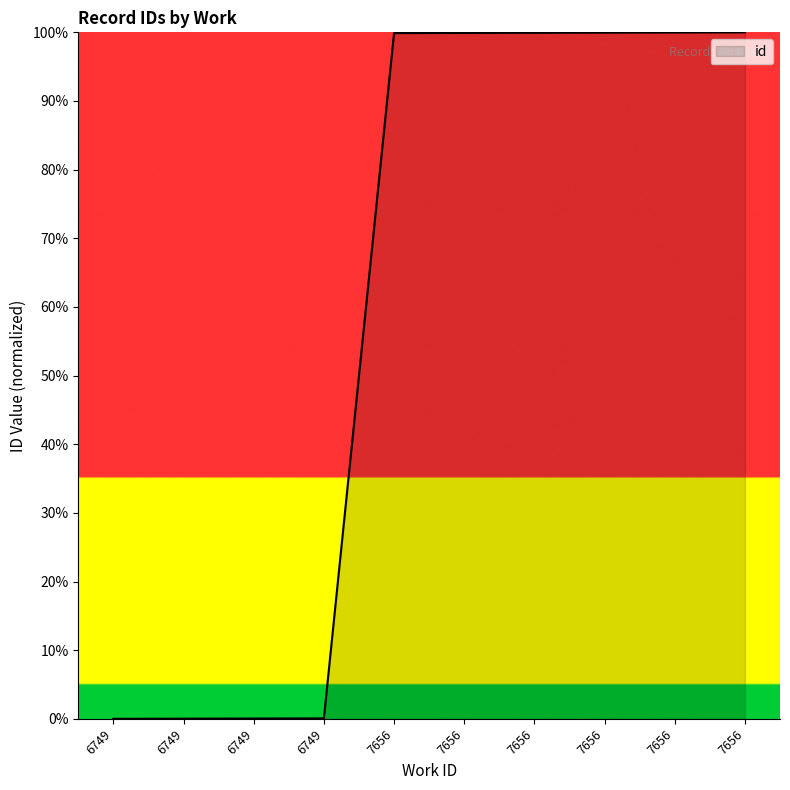

What is the average value?

60.0